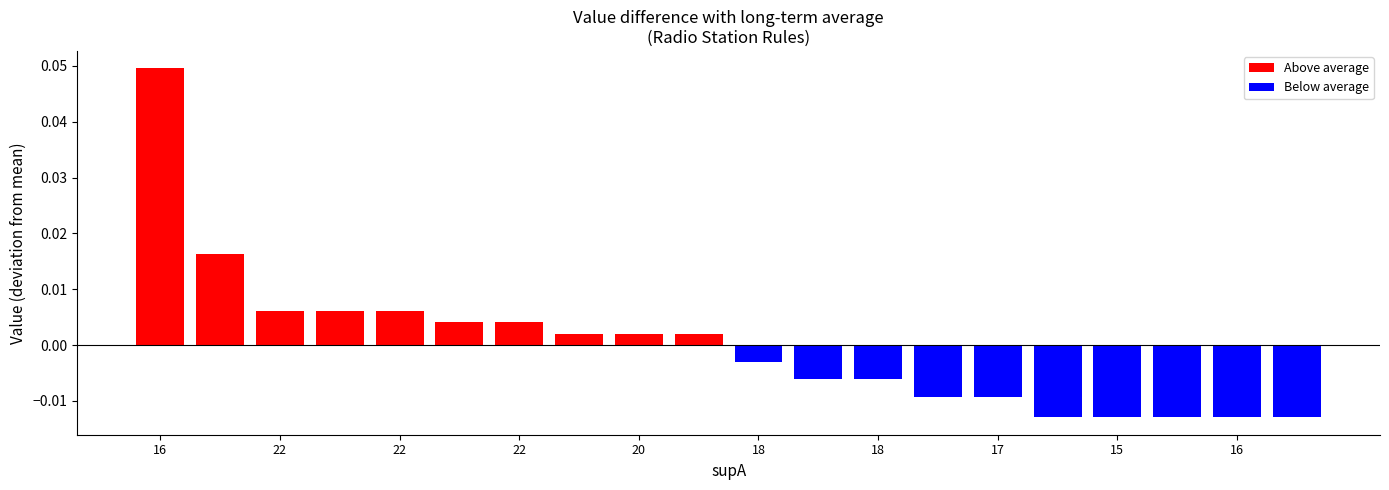

Approximately how many times larger is the value at 22 compared to 16?

1.0